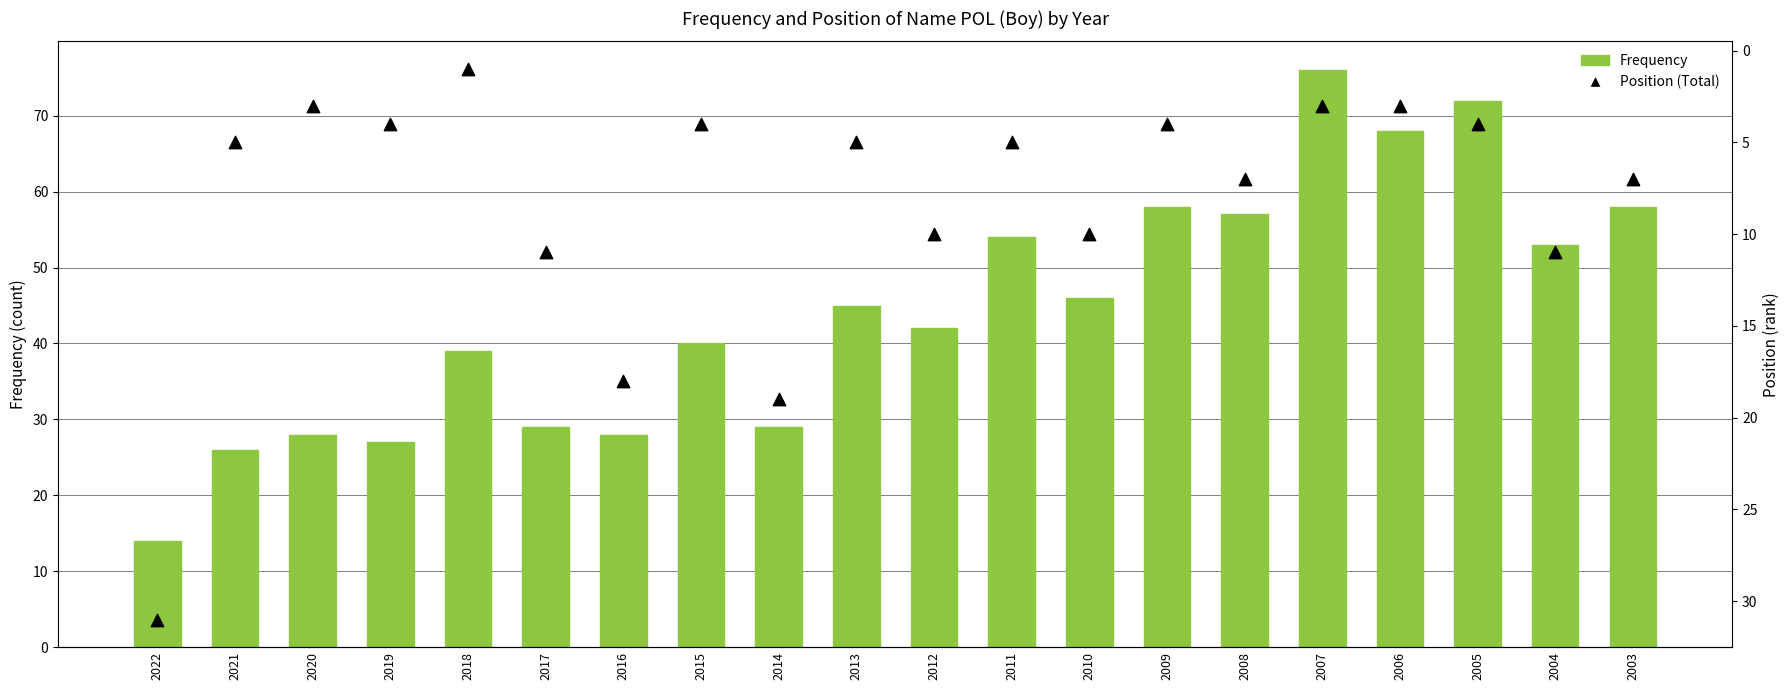

What are all the series names shown in the legend?

Frequency, Position (Total)